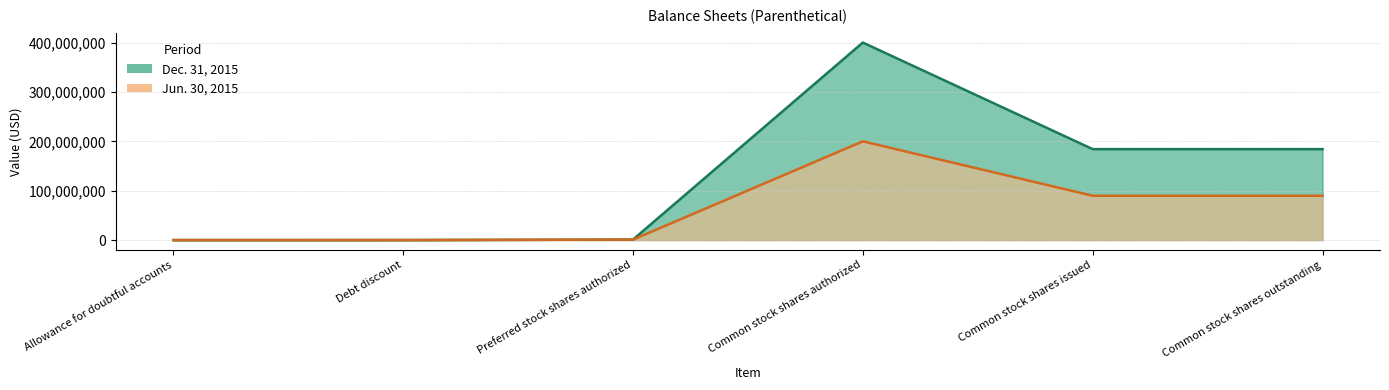

List the series in order of their overall mean, lowest first.

Jun. 30, 2015, Dec. 31, 2015